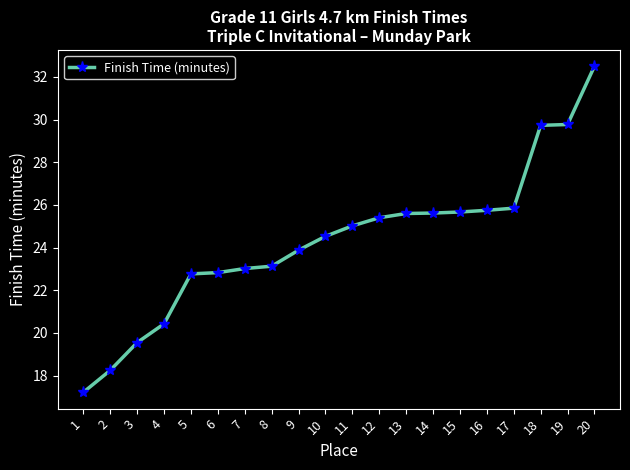

What is the average value?

24.3